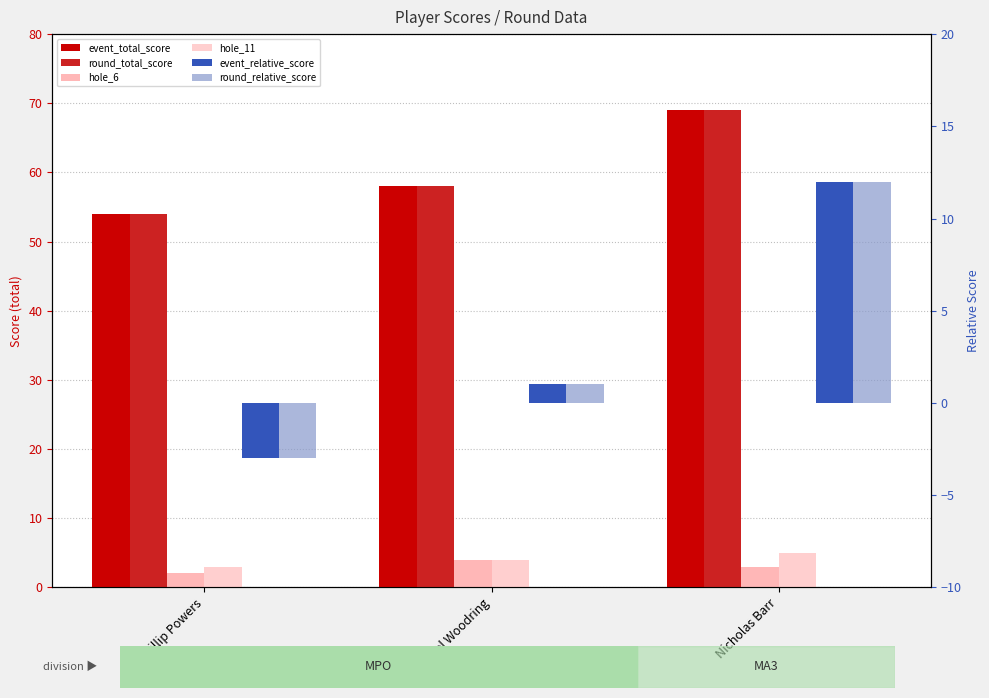

What is the minimum value shown in the chart?

-3